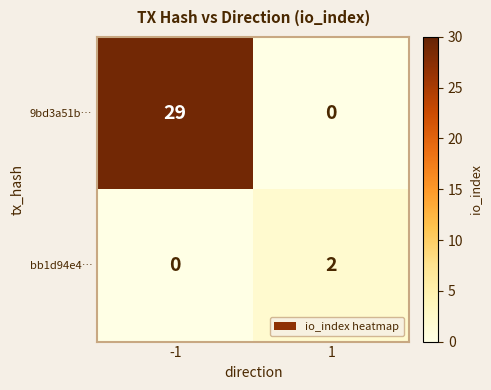

Is the value of bb1d94e4… at -1 greater than the value of 9bd3a51b… at -1?

No